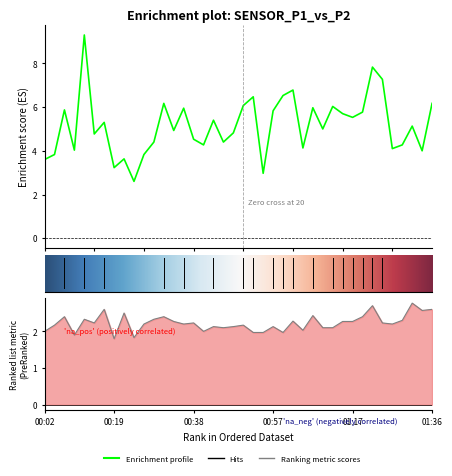

What position from the right is 33?

7